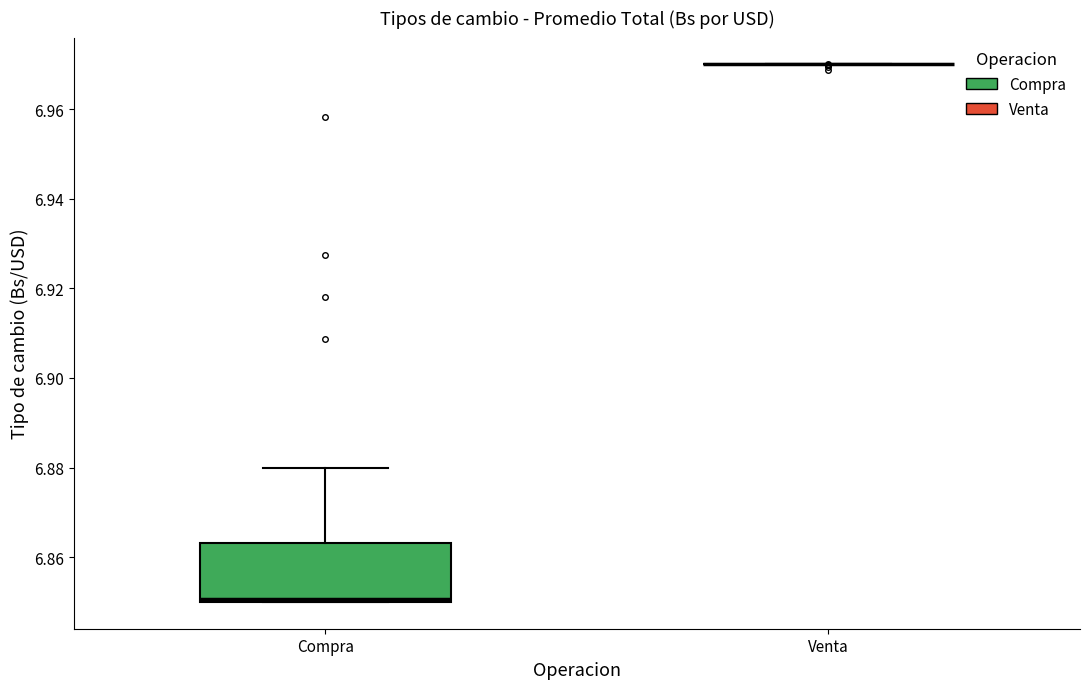

Comparing the boxes themselves (not the whiskers), which one is the tallest?

Compra